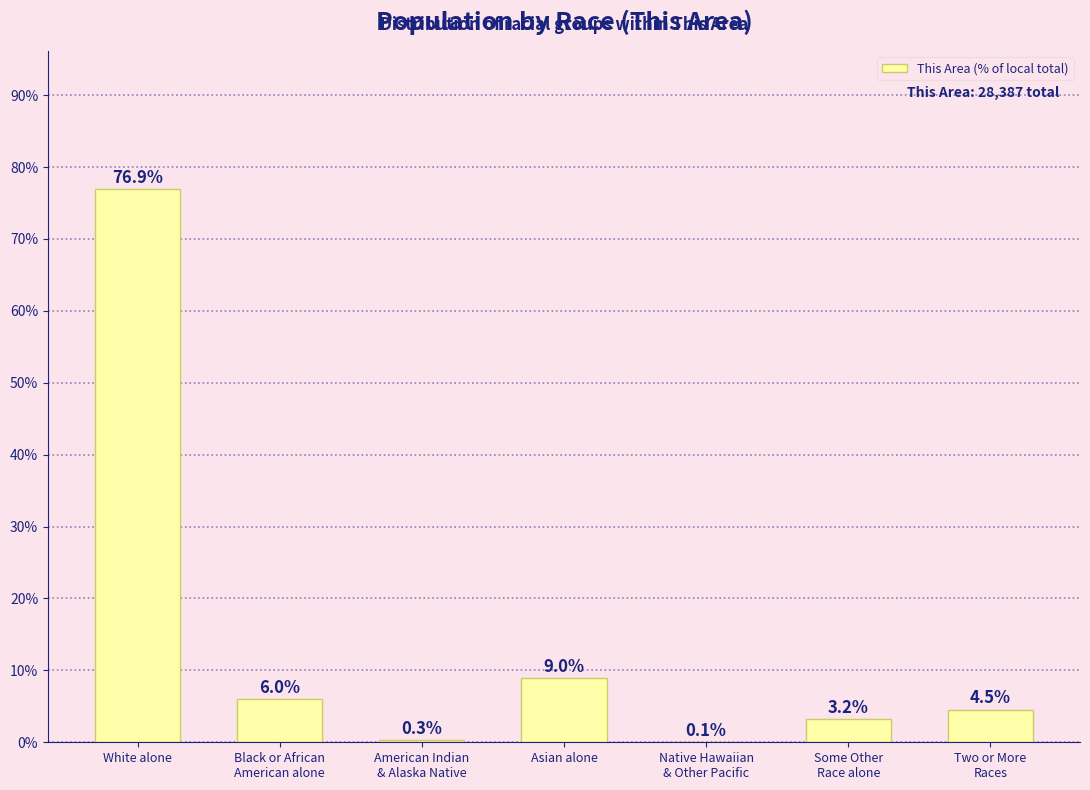

The value at Some Other
Race alone is 0.0. True or false?

False